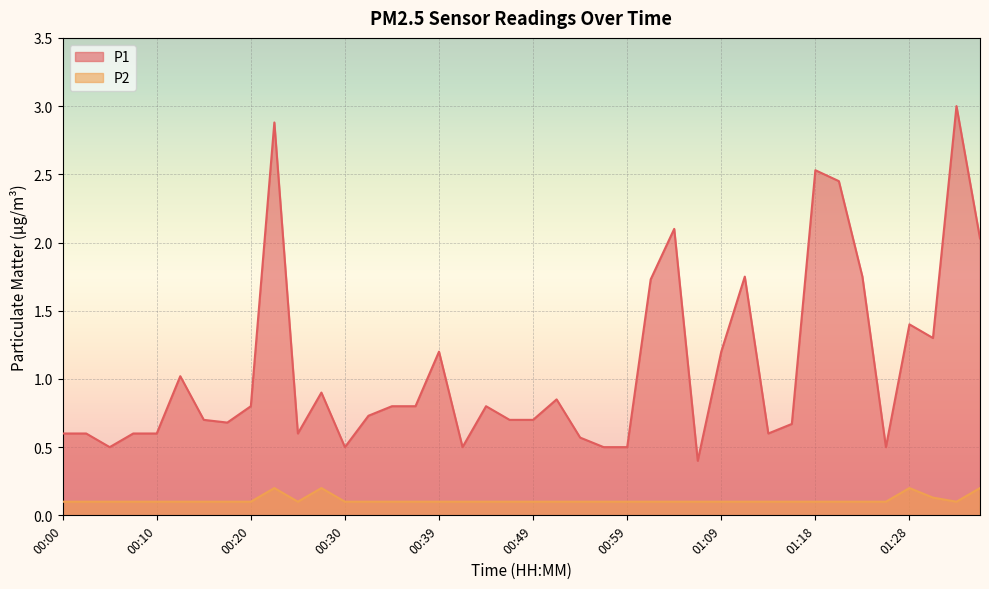

Where is P2 nearest to the value 0?

00:00